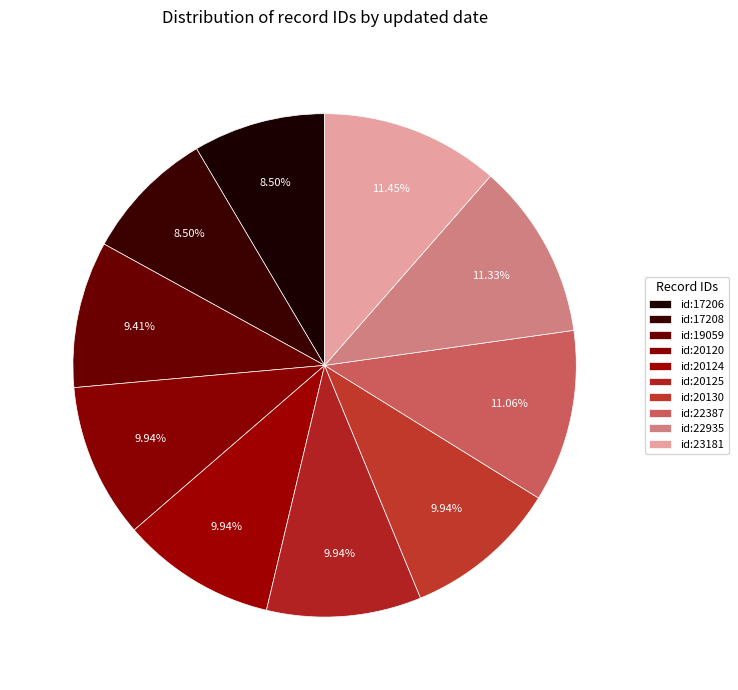

Is there any slice that represents more than half of the pie?

No